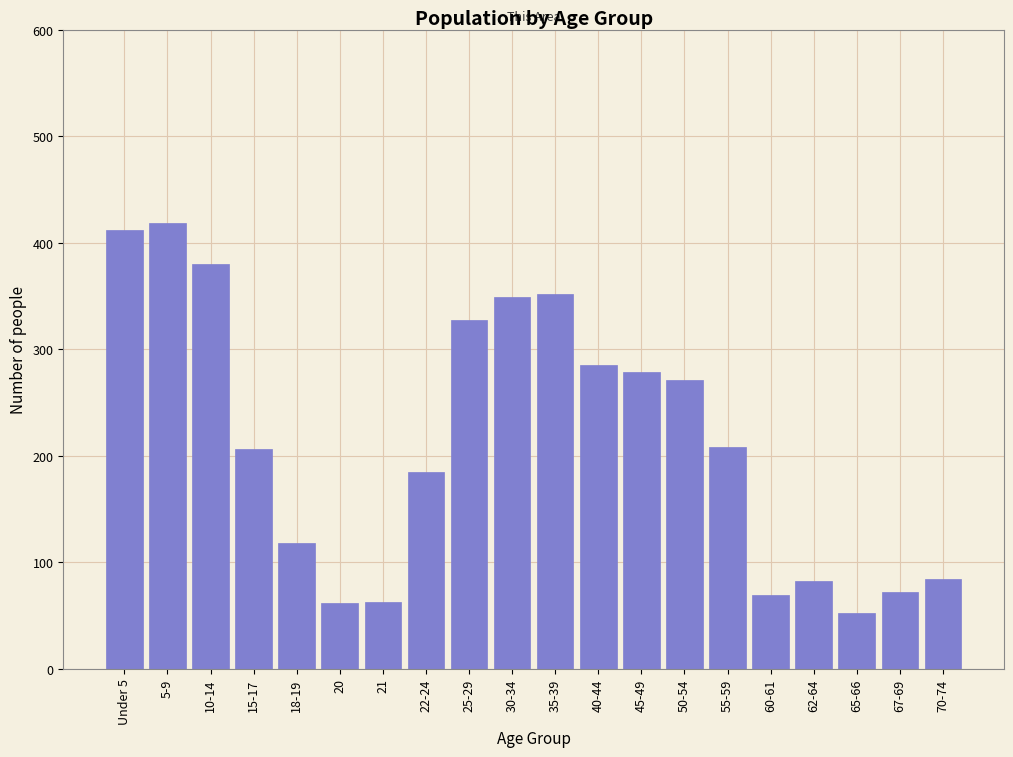

Between 18-19 and 62-64, which is larger?

18-19